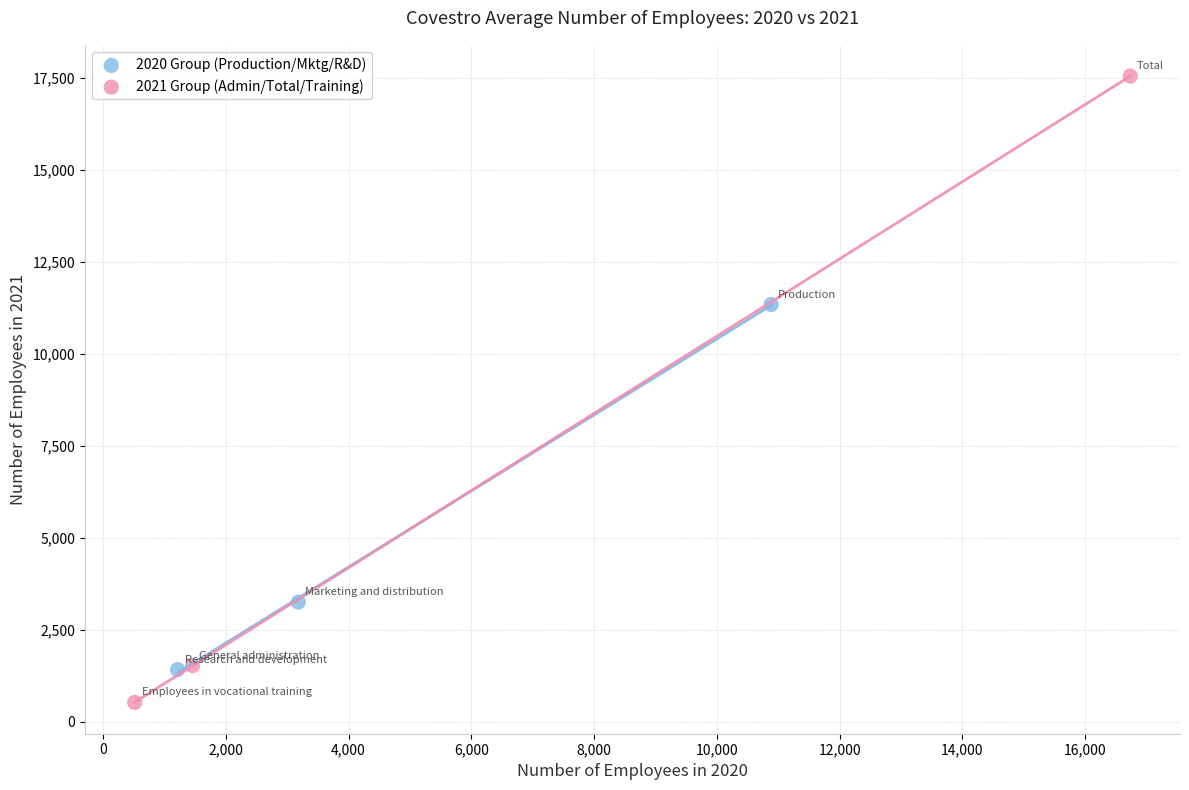

Which series has the largest Y range (max minus min)?

2021 Group (Admin/Total/Training)